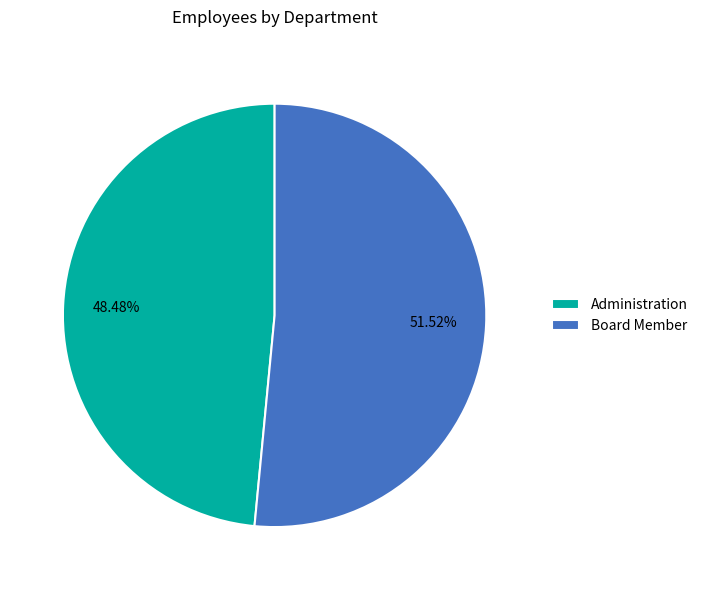

What percentage do Board Member and Administration together represent?

100.0%